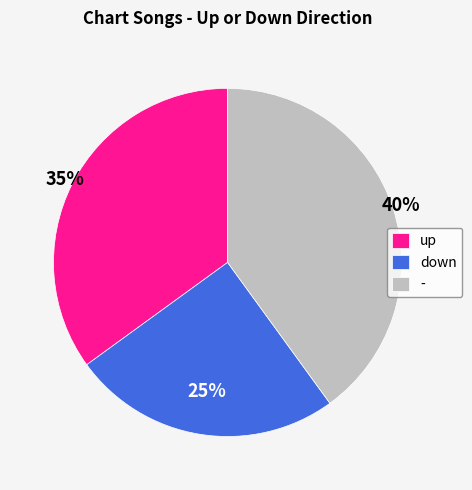

What is the ratio of the value at down to the value at up?

0.7